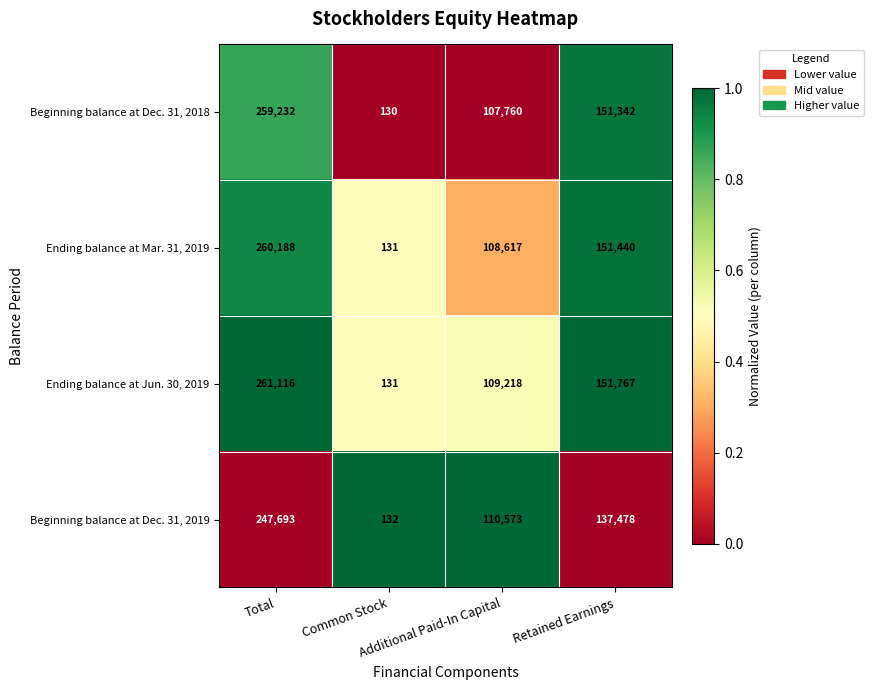

Between Total and Additional Paid-In Capital, which series saw the biggest shift?

Ending balance at Jun. 30, 2019